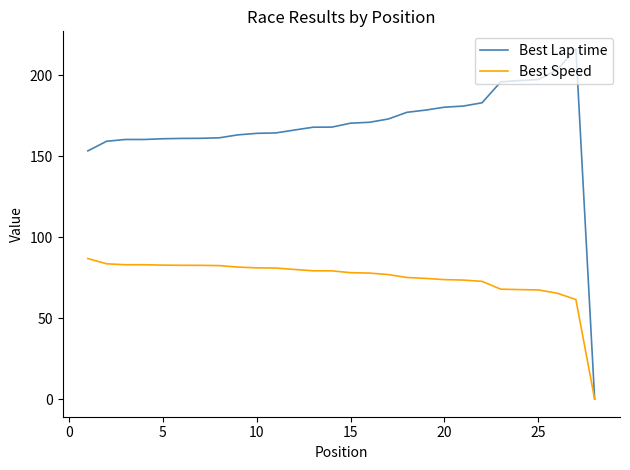

Which series has the largest range (max minus min)?

Best Lap time